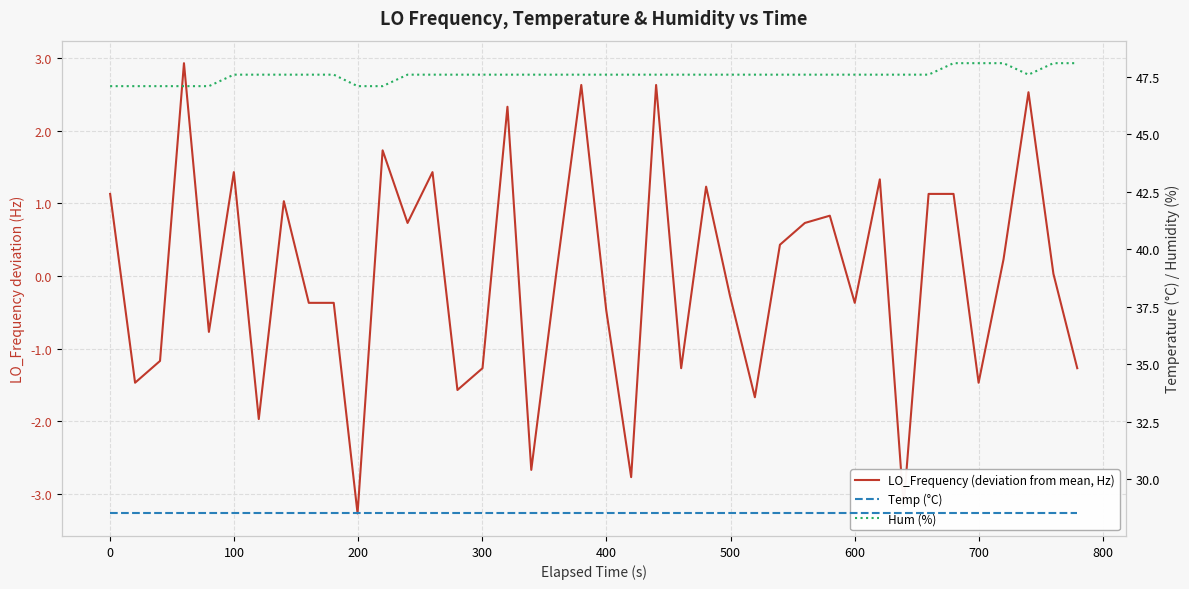

At how many categories does at least one series exceed 15?

40